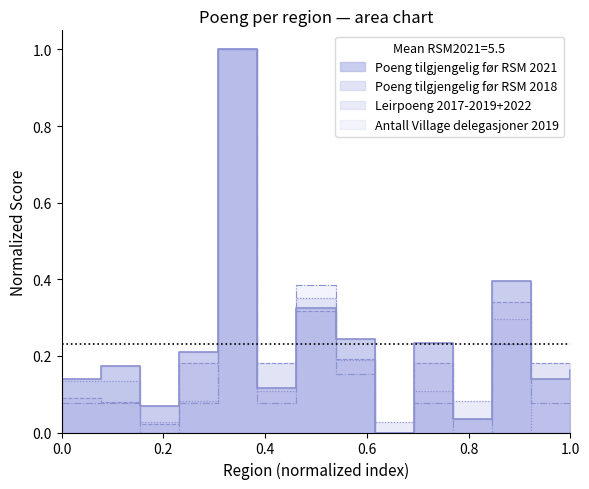

Which series ends up on top after the final intersection of Antall Village delegasjoner 2019 and Leirpoeng 2017-2019+2022?

Leirpoeng 2017-2019+2022